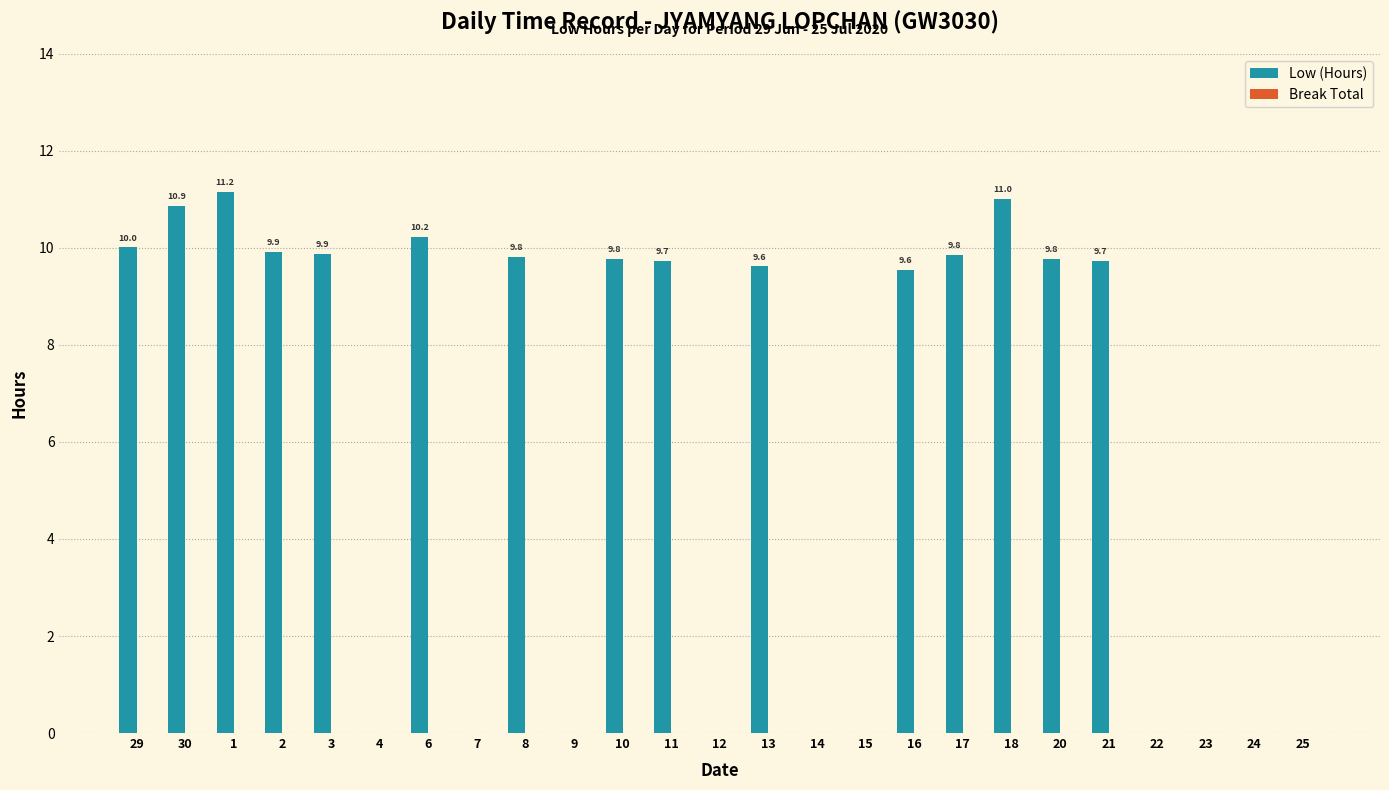

What is the sum of all values?

150.9